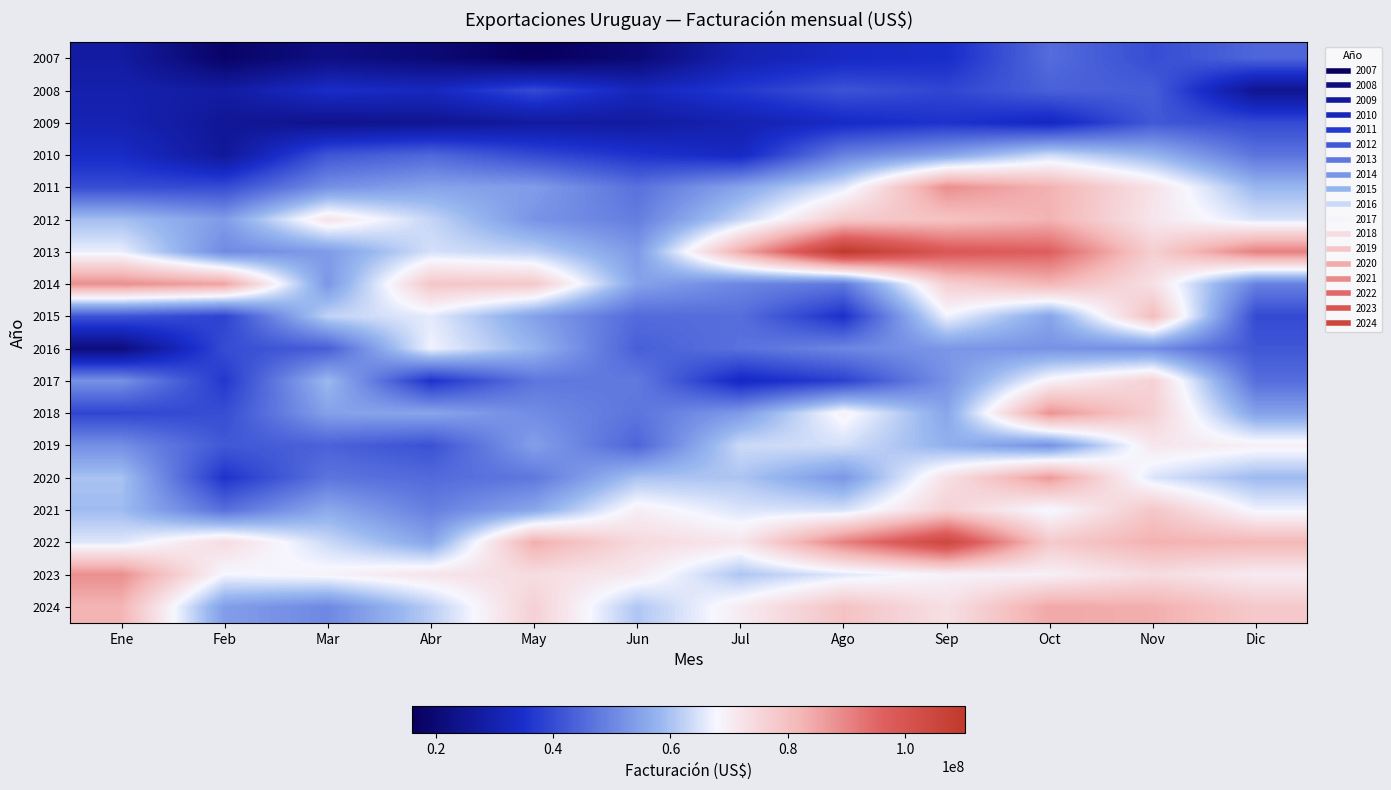

What is the difference between the highest and lowest values at Abr?

58427727.0